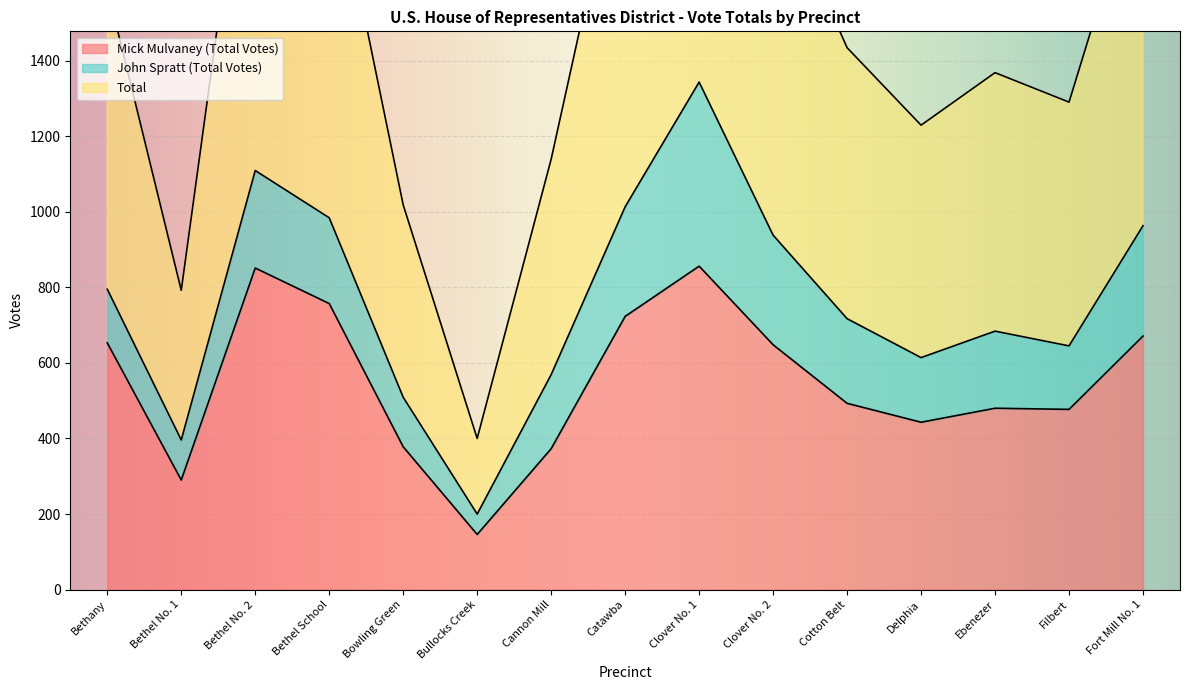

How many data points in Mick Mulvaney (Total Votes) are above 493?

7